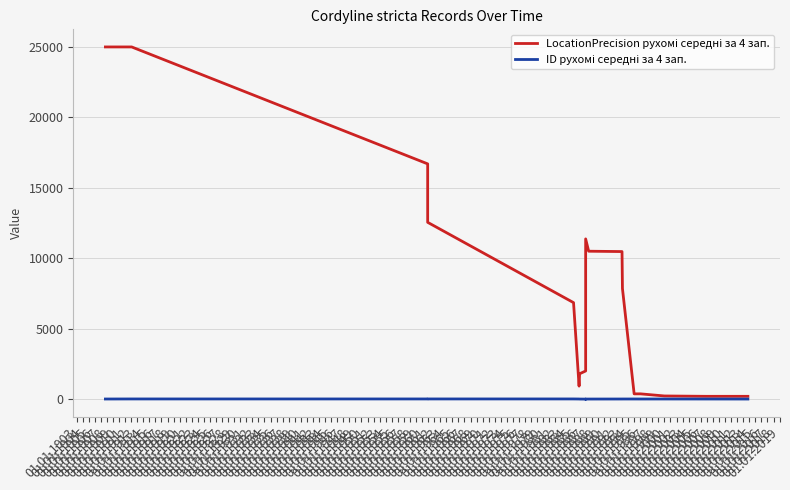

Does the chart have visible grid lines?

Yes